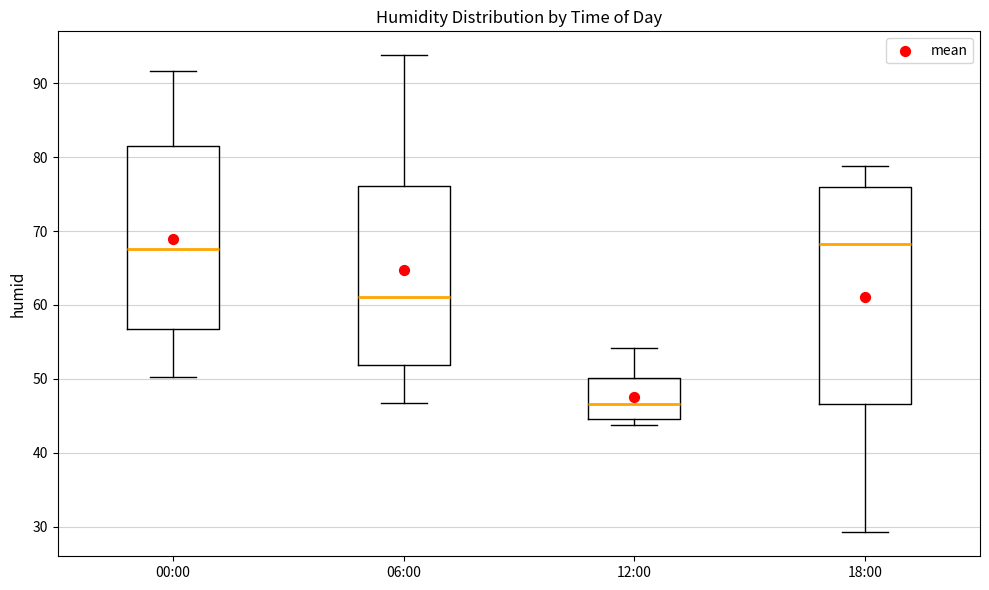

Which box is the tallest, from its lower edge to its upper edge?

18:00